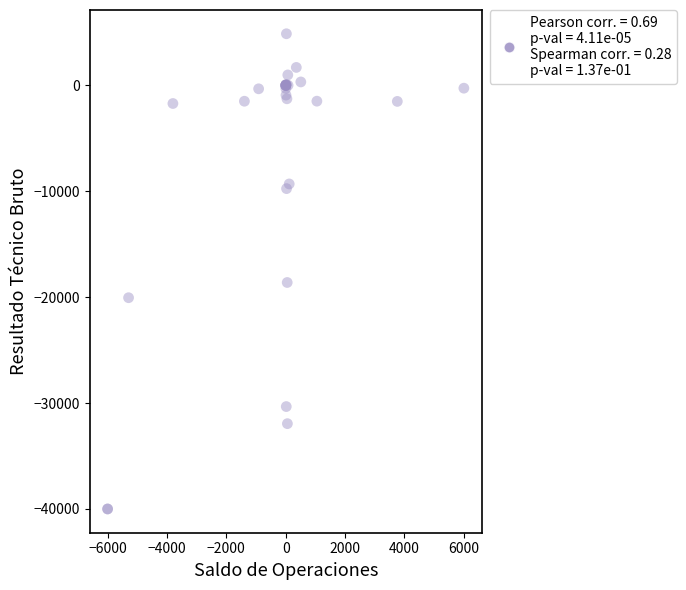

What Y value in the scatter plot is closest to -17565?

-18616.5